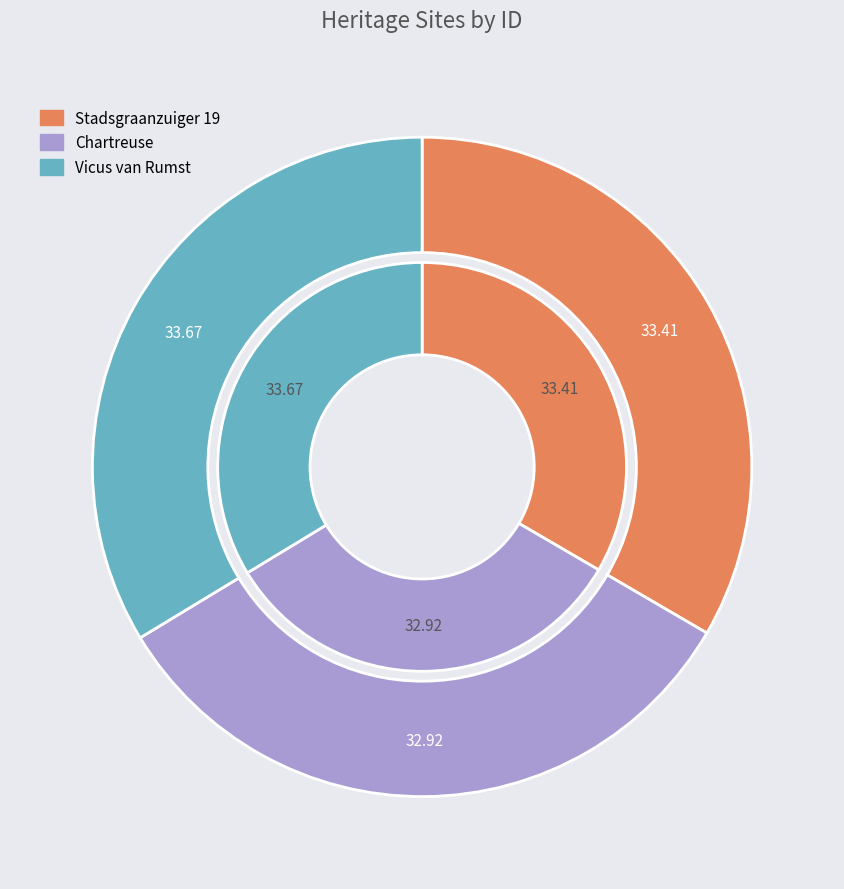

To the nearest percent, what is the average slice percentage?

33%